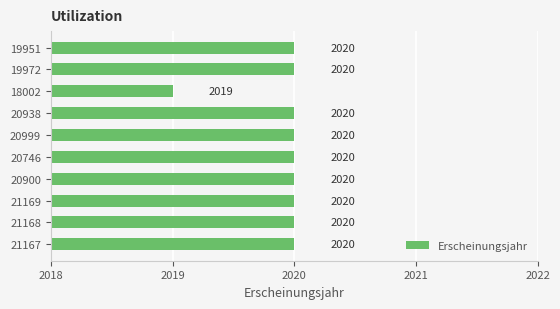

Which label corresponds to the smallest value in the chart?

18002